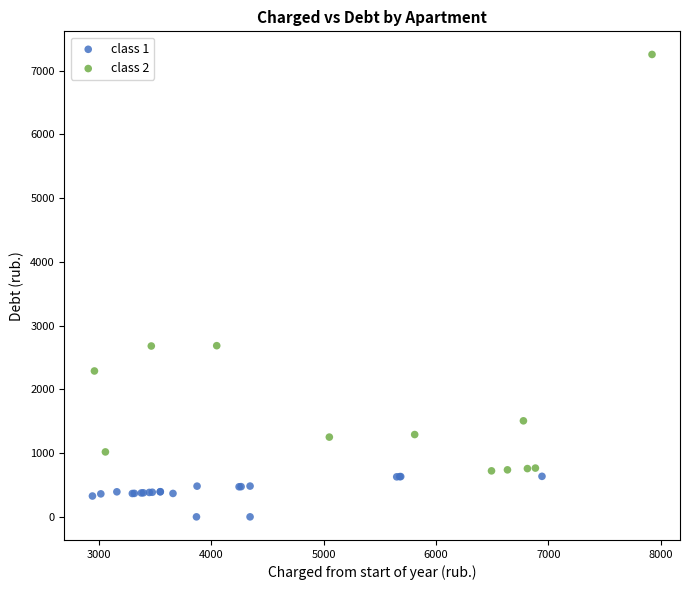

Which series has the largest Y range (max minus min)?

class 2